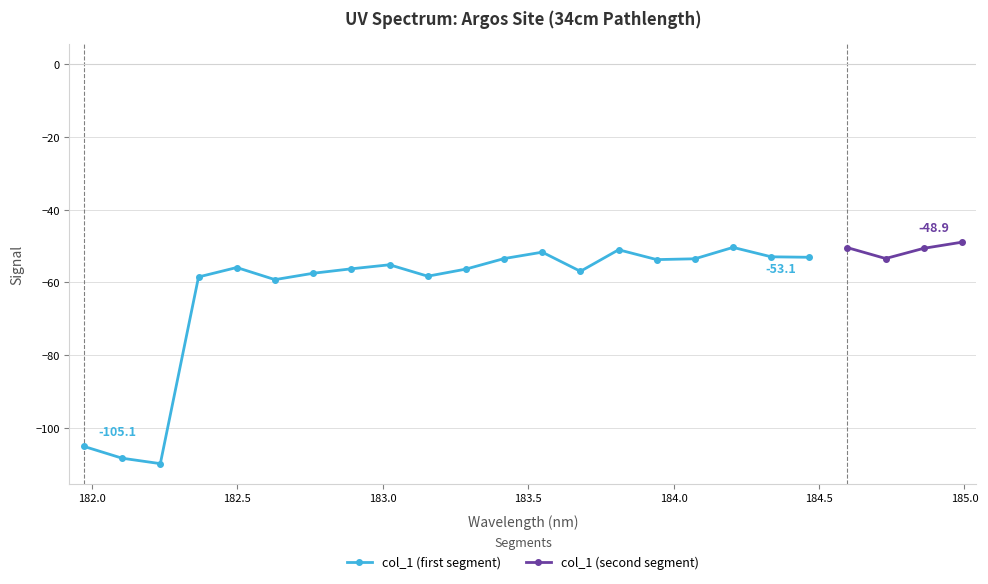

What is the value of the col_1 (first segment) point at the 18th from the left?

-50.4